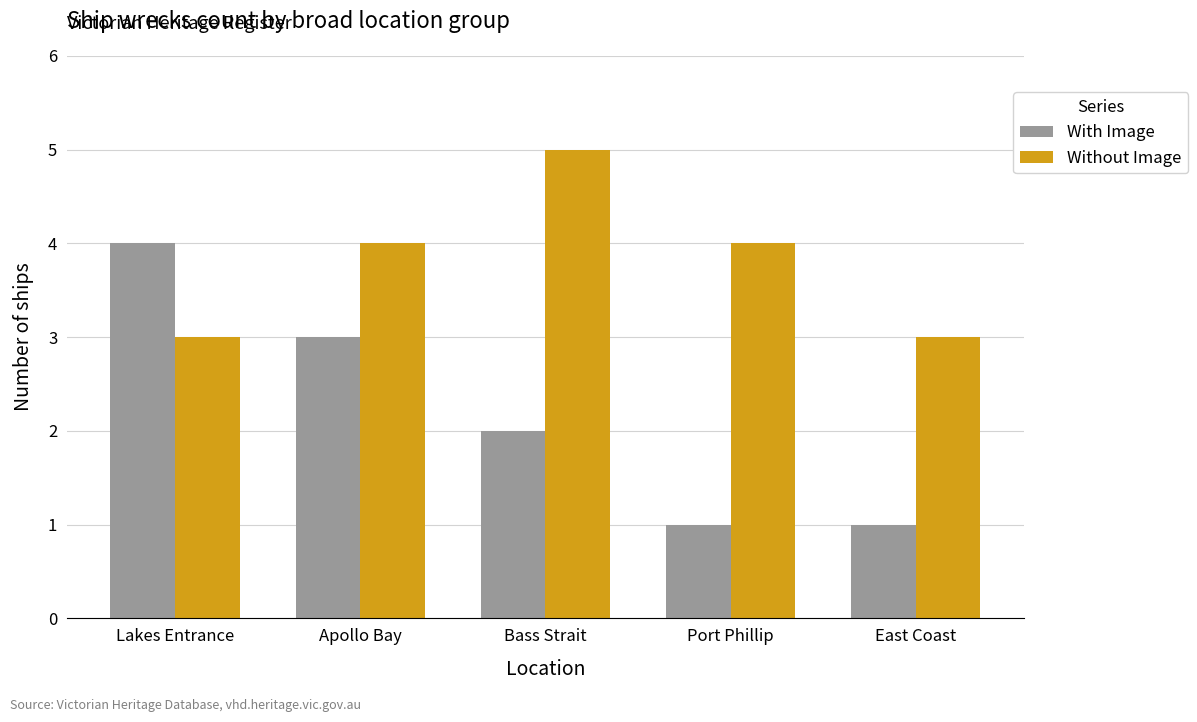

What is the value of the Without Image bar at the 5th from the left?

3